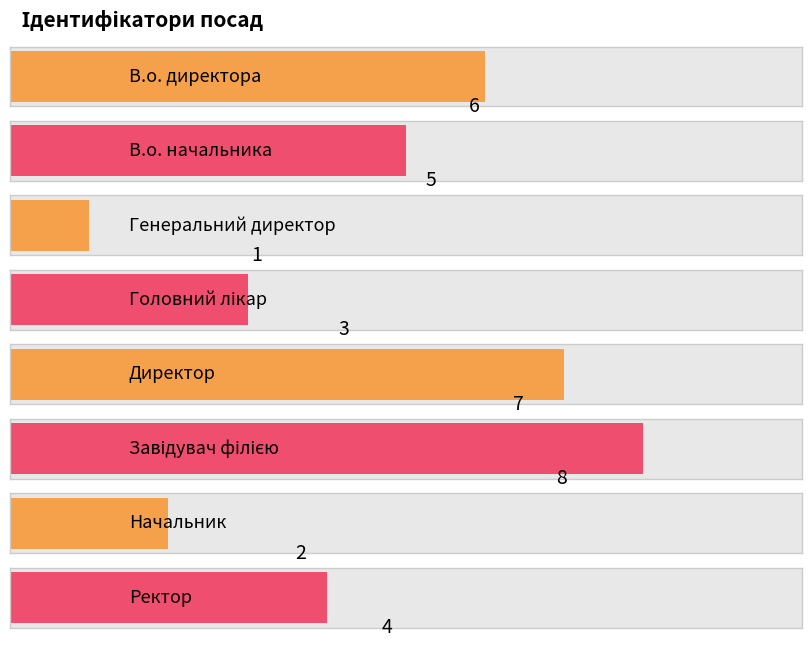

What is the value of the 8th bar from the left?

4